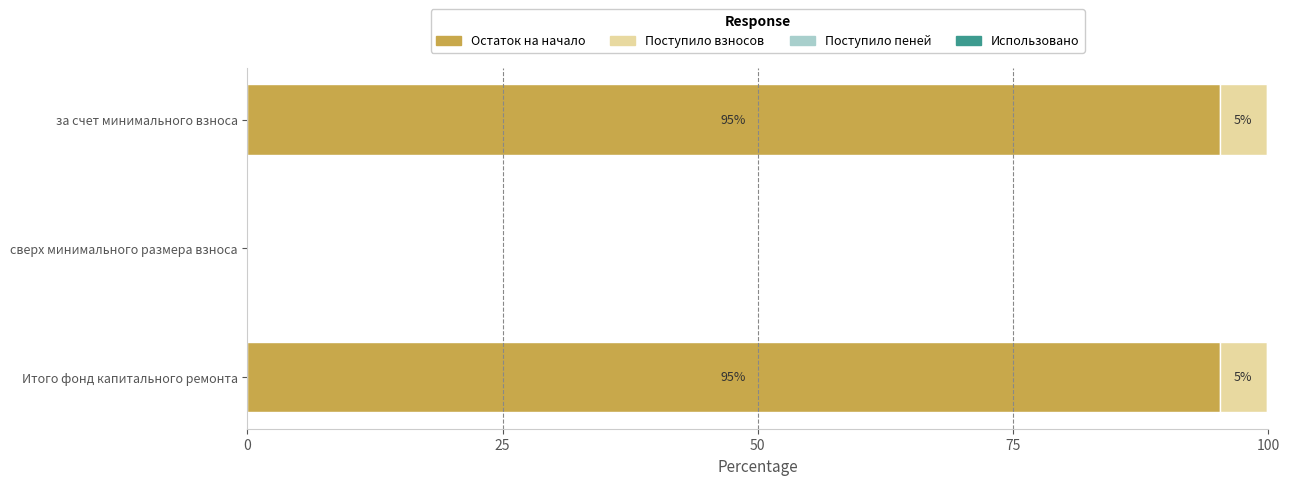

The value of Остаток на начало at за счет минимального взноса is 149.2. True or false?

False